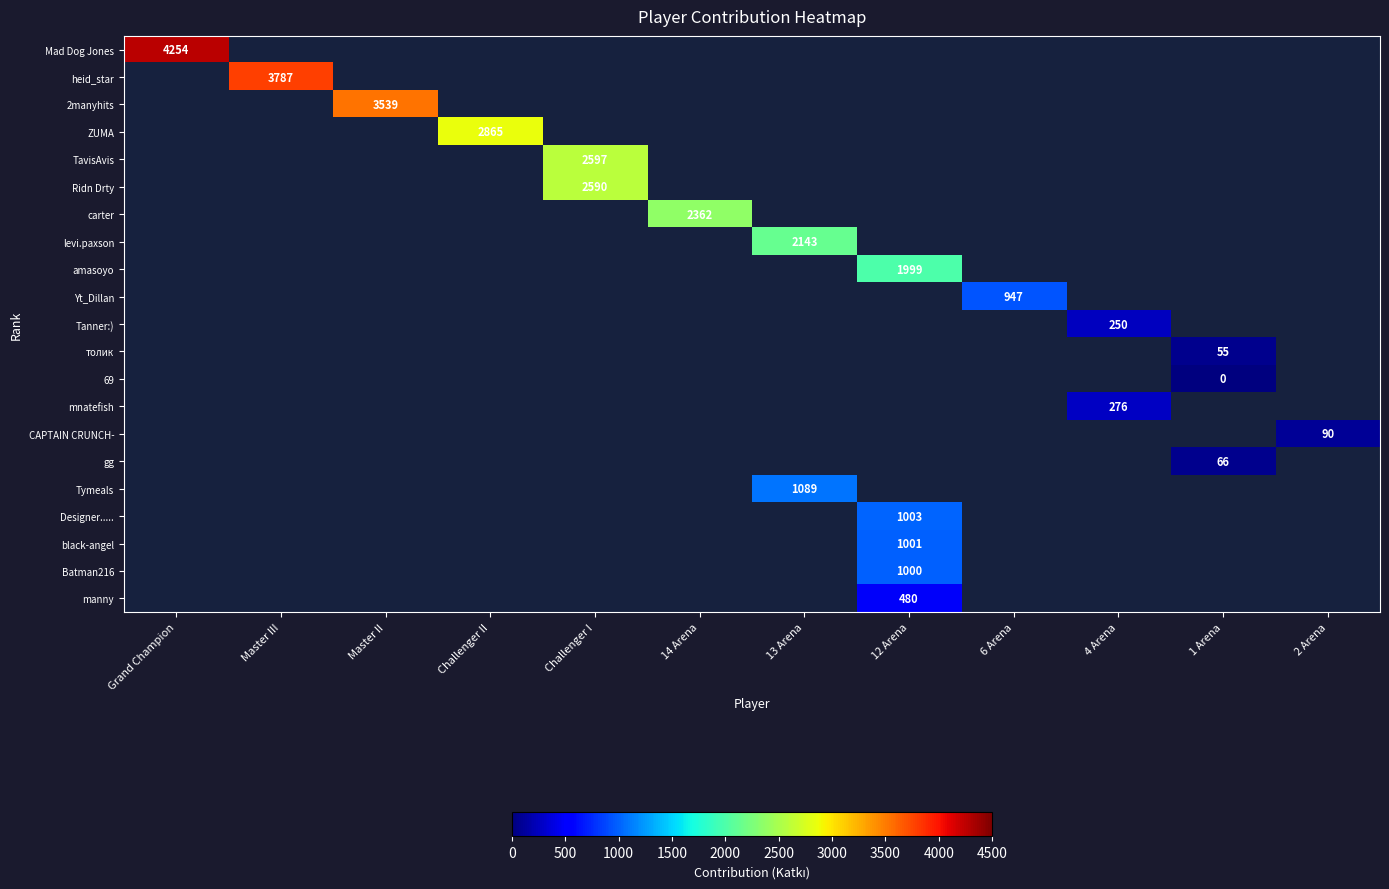

Rank the series by their maximum value, from highest to lowest.

Mad Dog Jones, heid_star, 2manyhits, ZUMA, TavisAvis, Ridn Drty, carter, levi.paxson, amasoyo, Yt_Dillan, Tanner:), толик, 69, mnatefish, CAPTAIN CRUNCH-, gg, Tymeals, Designer....., black-angel, Batman216, manny